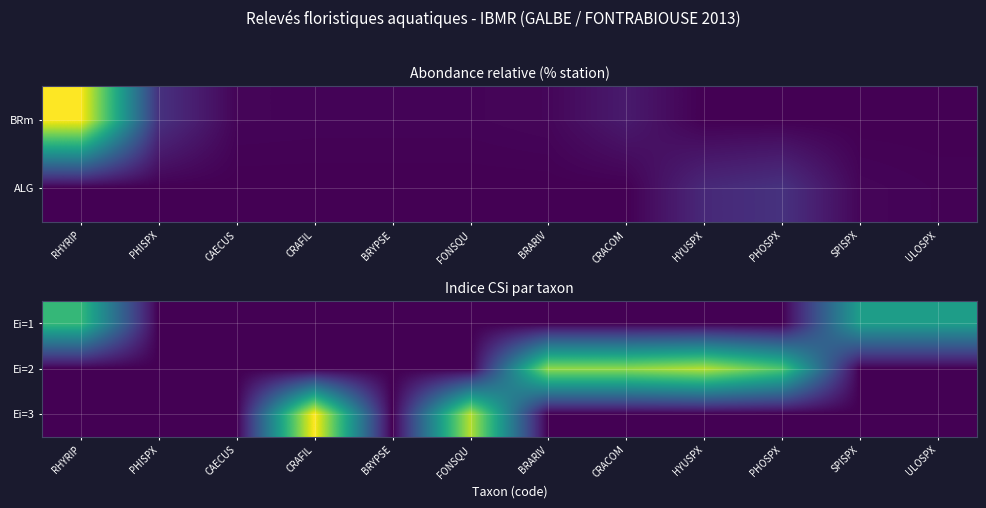

At which category is the sum across all series the highest?

CRAFIL